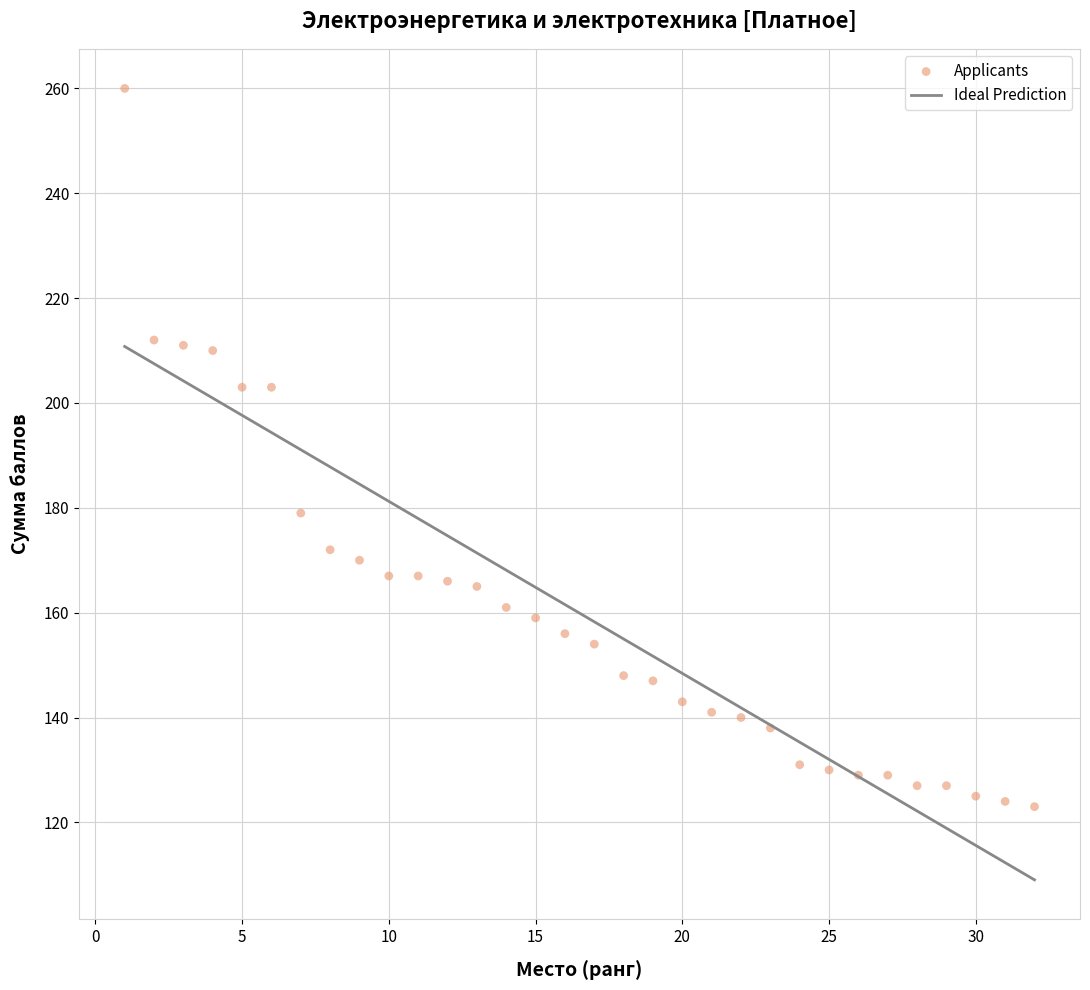

What is the range of Y values (max minus min)?

137